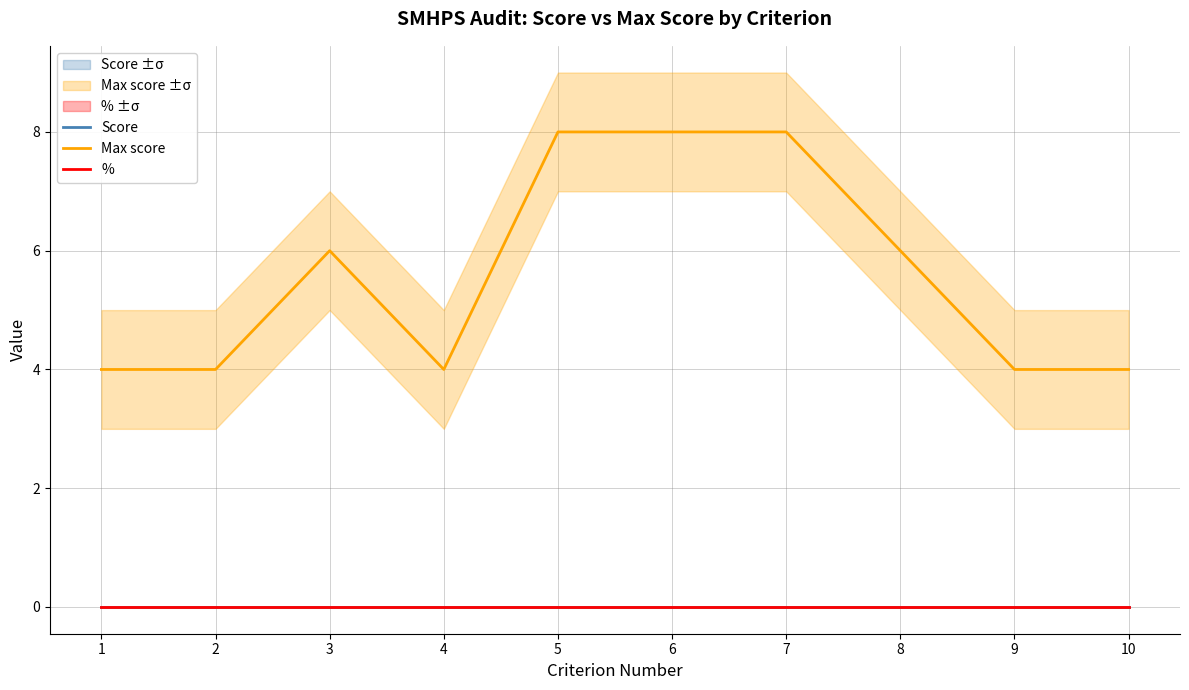

True or false: % has a value of 0 at 10.

True